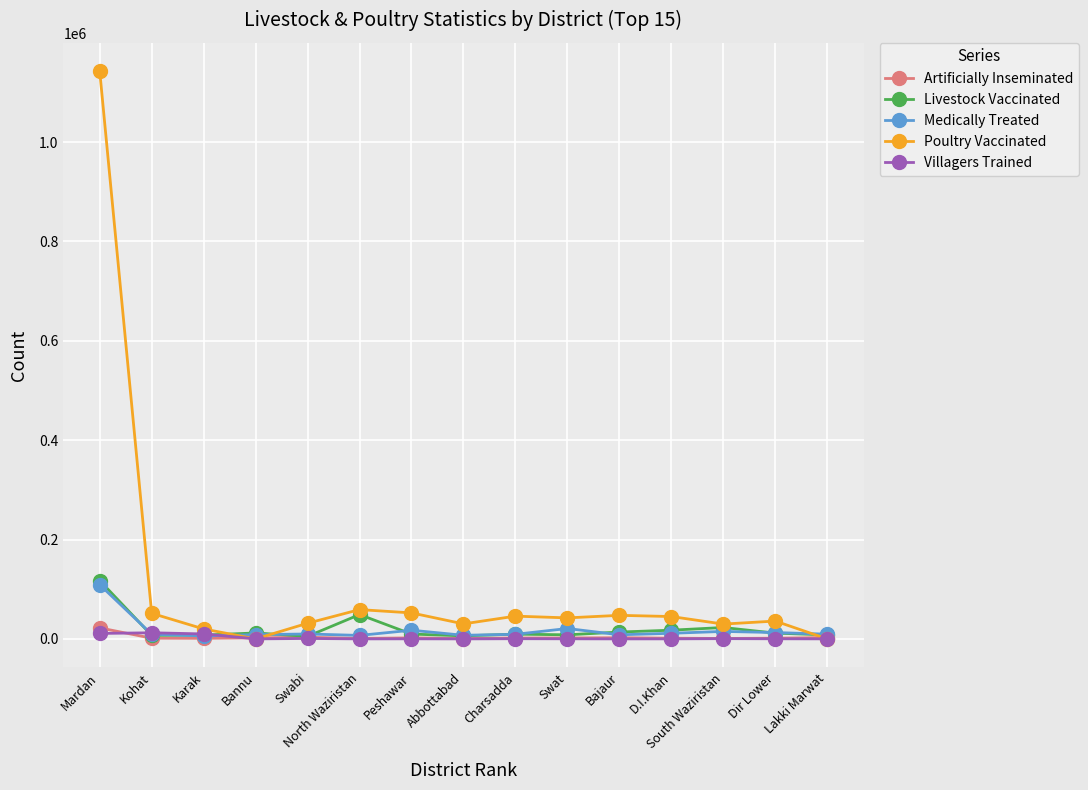

How many distinct data groups are displayed?

5